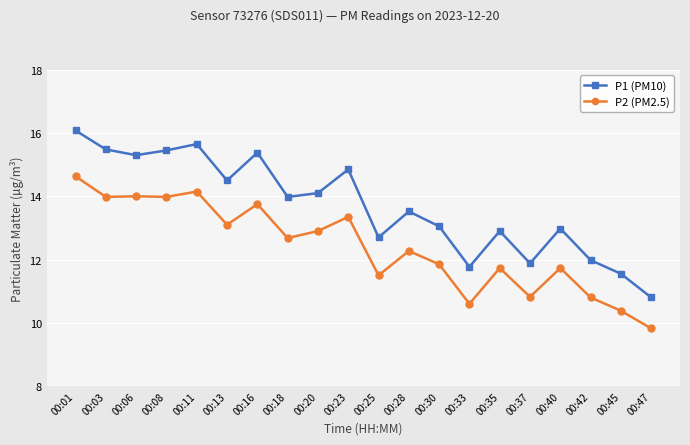

At which category is the sum across all series the highest?

00:01